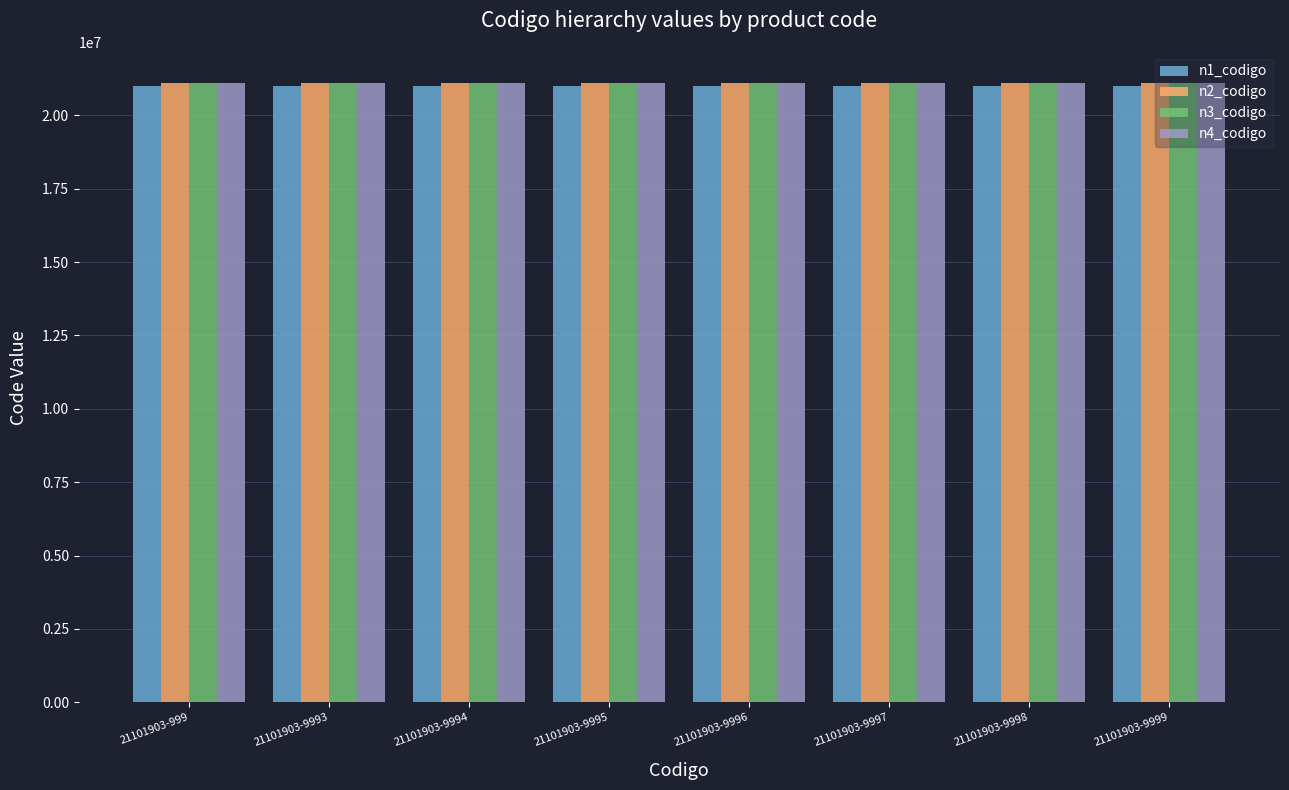

What is the sum of all n4_codigo values?

168815224